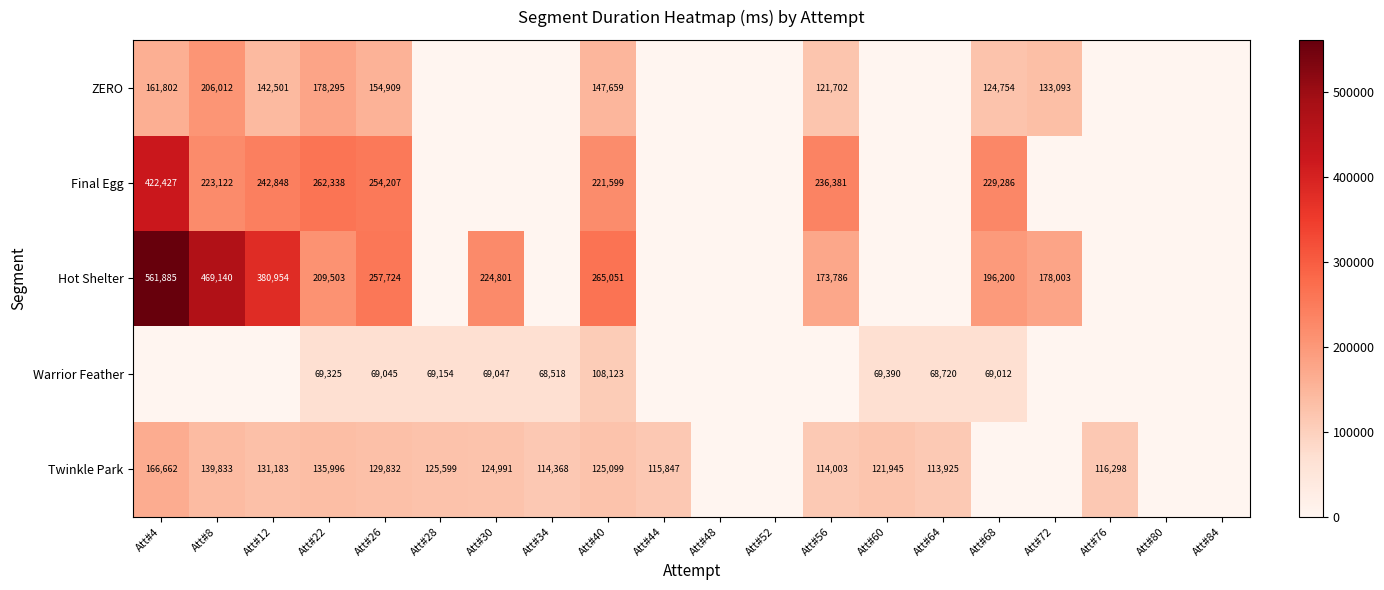

The value of Final Egg at Att#22 is 59779. True or false?

False